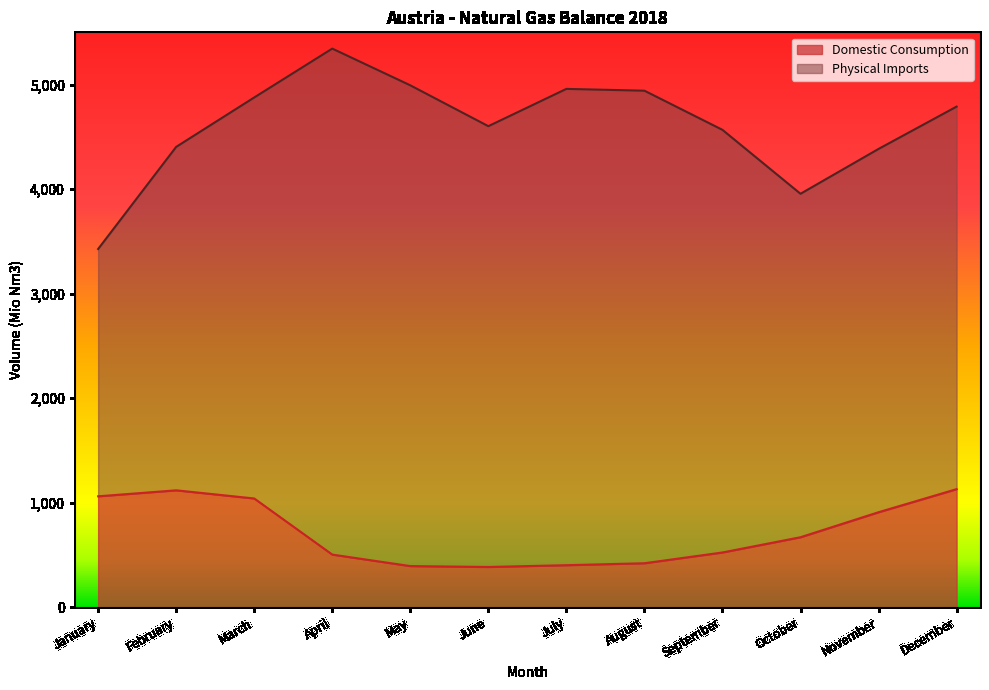

What is the change in value from February to April?

-614.9